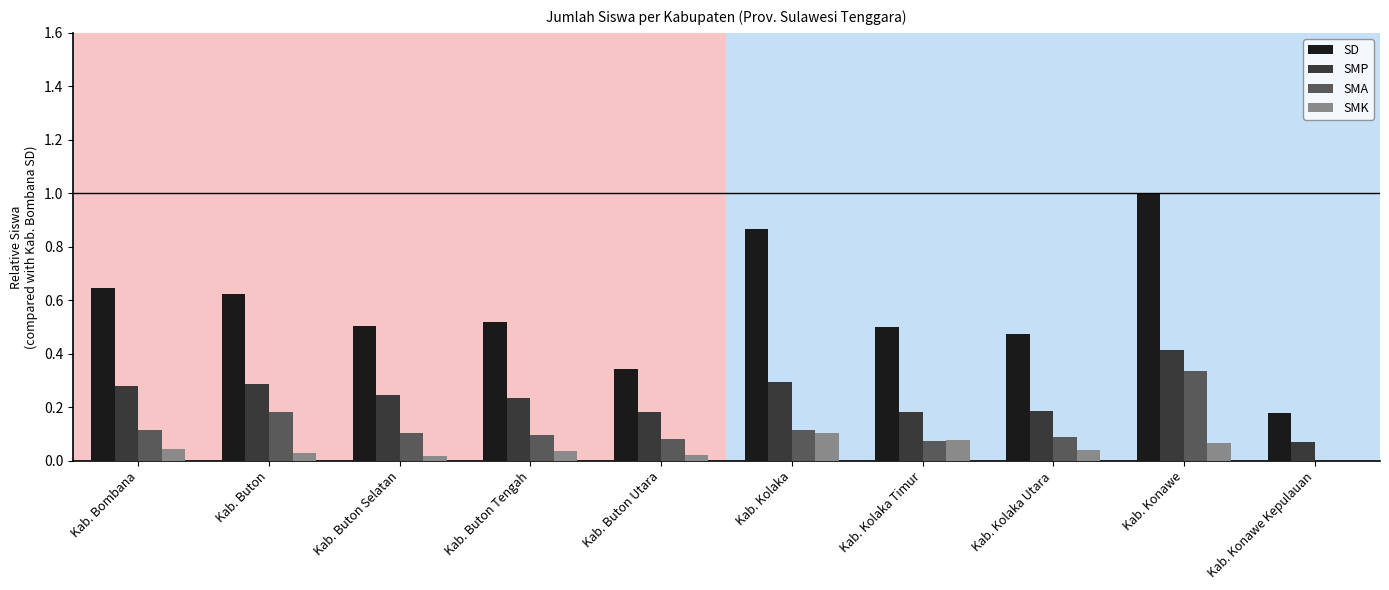

At which label does SD reach its peak?

Kab. Konawe